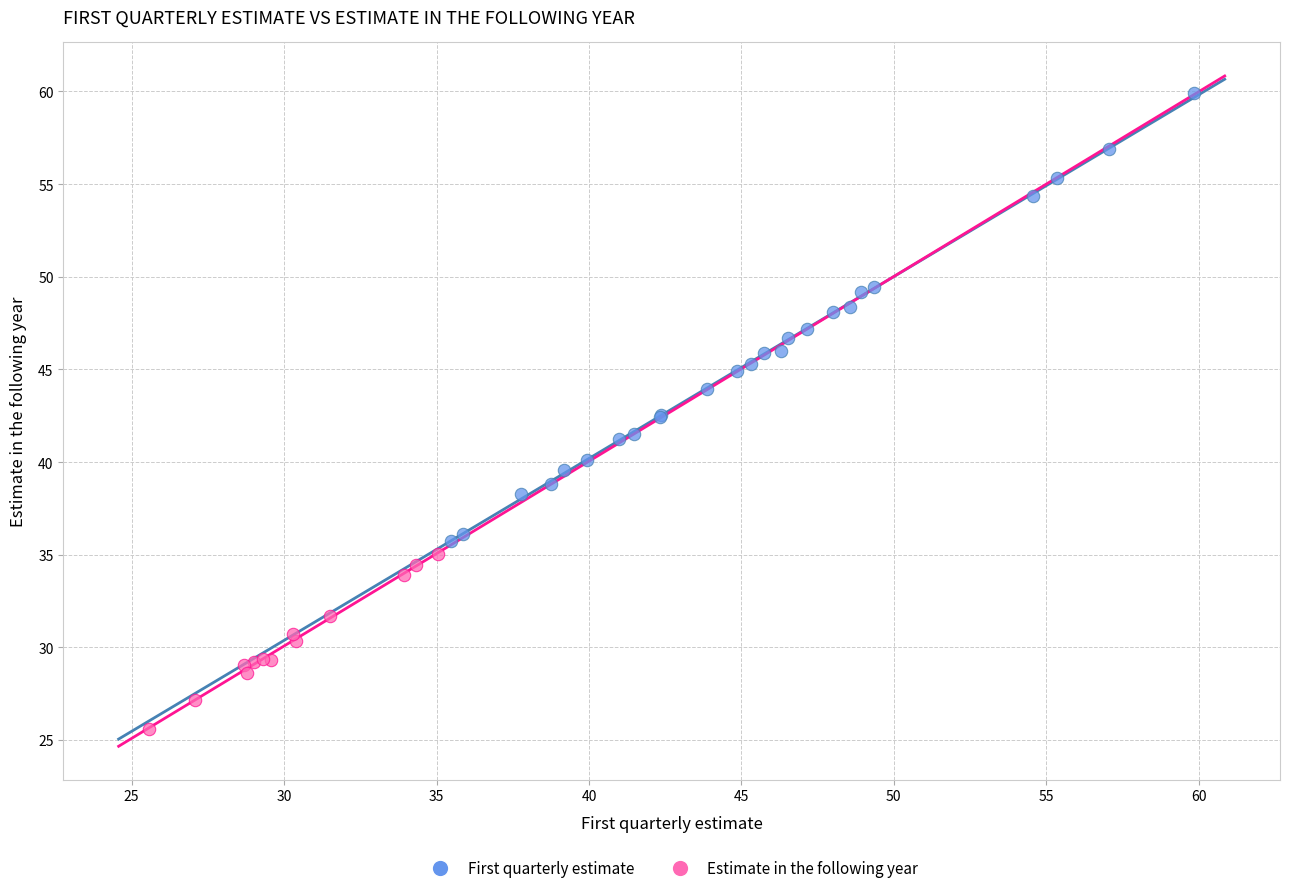

Which series has the widest spread of Y values?

First quarterly estimate